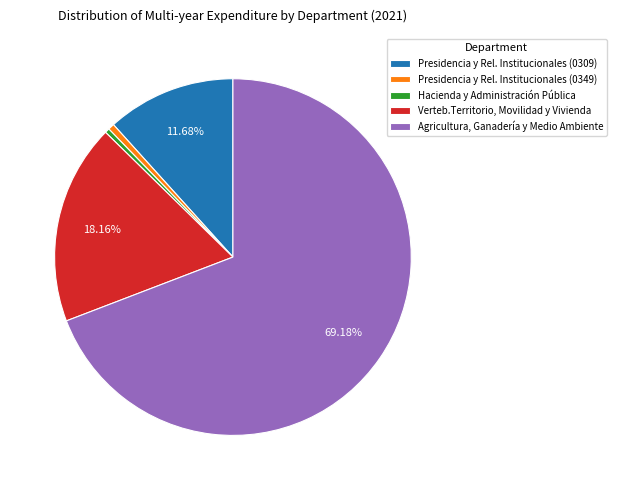

Rank the categories by value from lowest to highest.

Hacienda y Administración Pública, Presidencia y Rel. Institucionales (0349), Presidencia y Rel. Institucionales (0309), Verteb.Territorio, Movilidad y Vivienda, Agricultura, Ganadería y Medio Ambiente